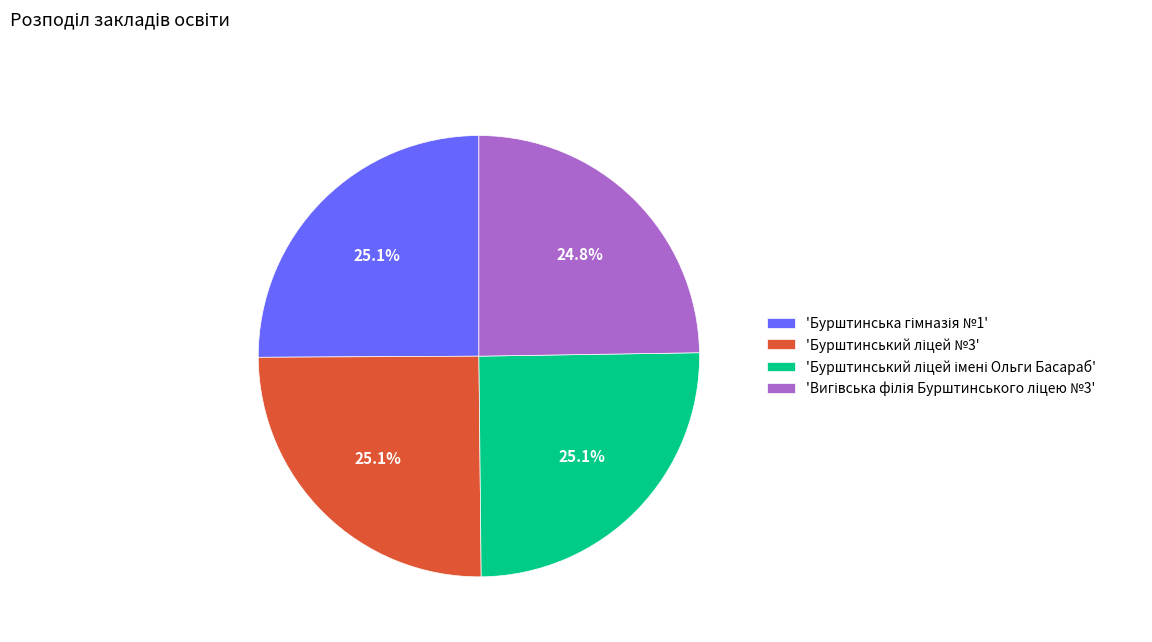

Is there any slice that represents more than half of the pie?

No